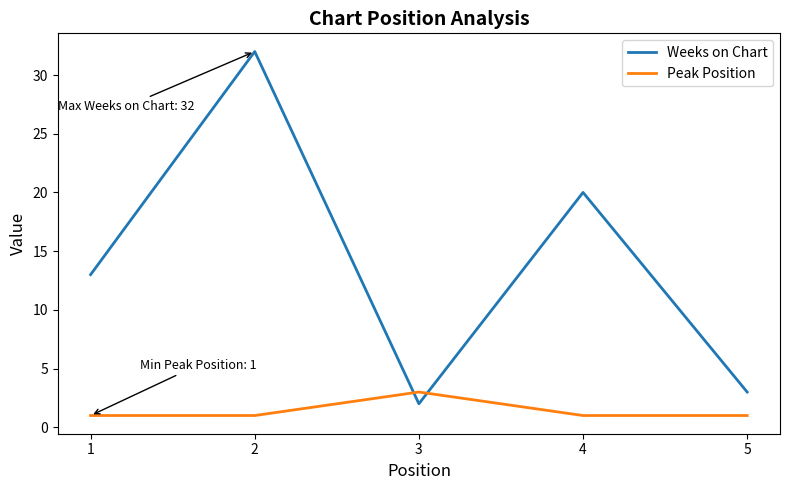

At which category does Weeks on Chart reach its first local peak?

2